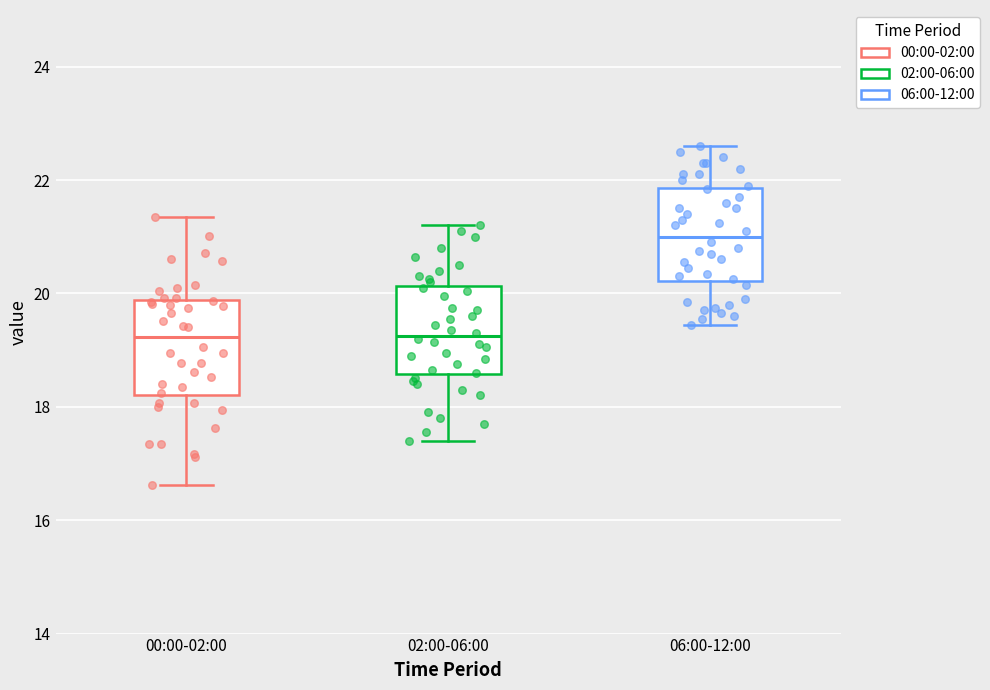

Reading left to right, transcribe this box plot: for each box, give where its median line is, the range the box spans, and where its two whiskers end, as read against the y-axis. The values are not printed on the chart, so give them approximately, as read against the axis.

00:00-02:00: median 19.2, box 18.2 to 19.8, whiskers 16.6 to 21.4
02:00-06:00: median 19.2, box 18.6 to 20.2, whiskers 17.4 to 21.2
06:00-12:00: median 21.0, box 20.2 to 21.8, whiskers 19.4 to 22.6